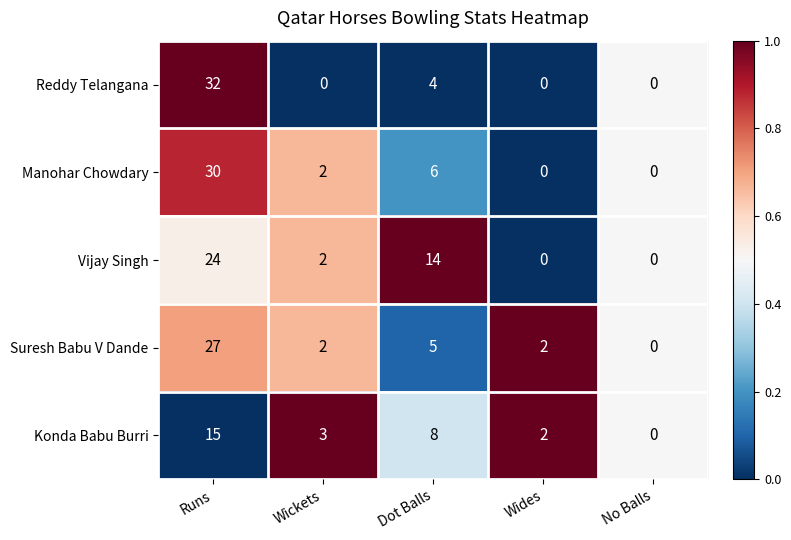

At which label is Manohar Chowdary closest to 15?

Dot Balls